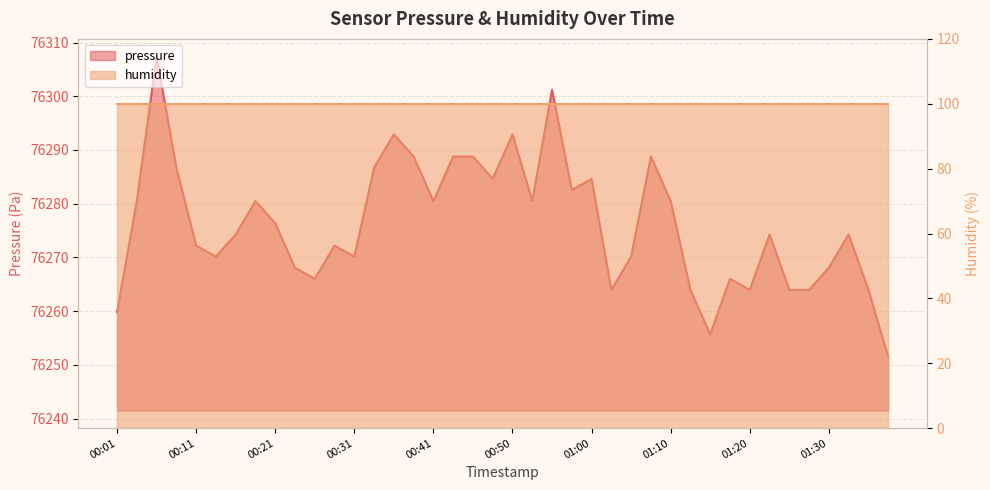

List the labels in order of value, largest first.

00:06, 00:55, 00:36, 00:50, 00:38, 00:43, 00:46, 01:08, 00:09, 00:33, 00:48, 01:00, 00:58, 00:04, 00:19, 00:41, 00:53, 01:10, 00:21, 00:16, 01:22, 01:32, 00:11, 00:28, 00:14, 00:31, 01:05, 00:24, 01:30, 00:26, 01:17, 01:03, 01:13, 01:20, 01:25, 01:27, 01:35, 00:01, 01:15, 01:37